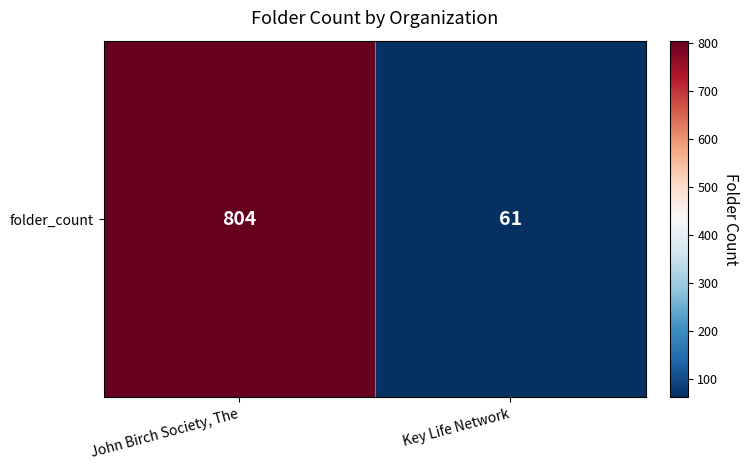

Rank the categories by value from highest to lowest.

John Birch Society, The, Key Life Network